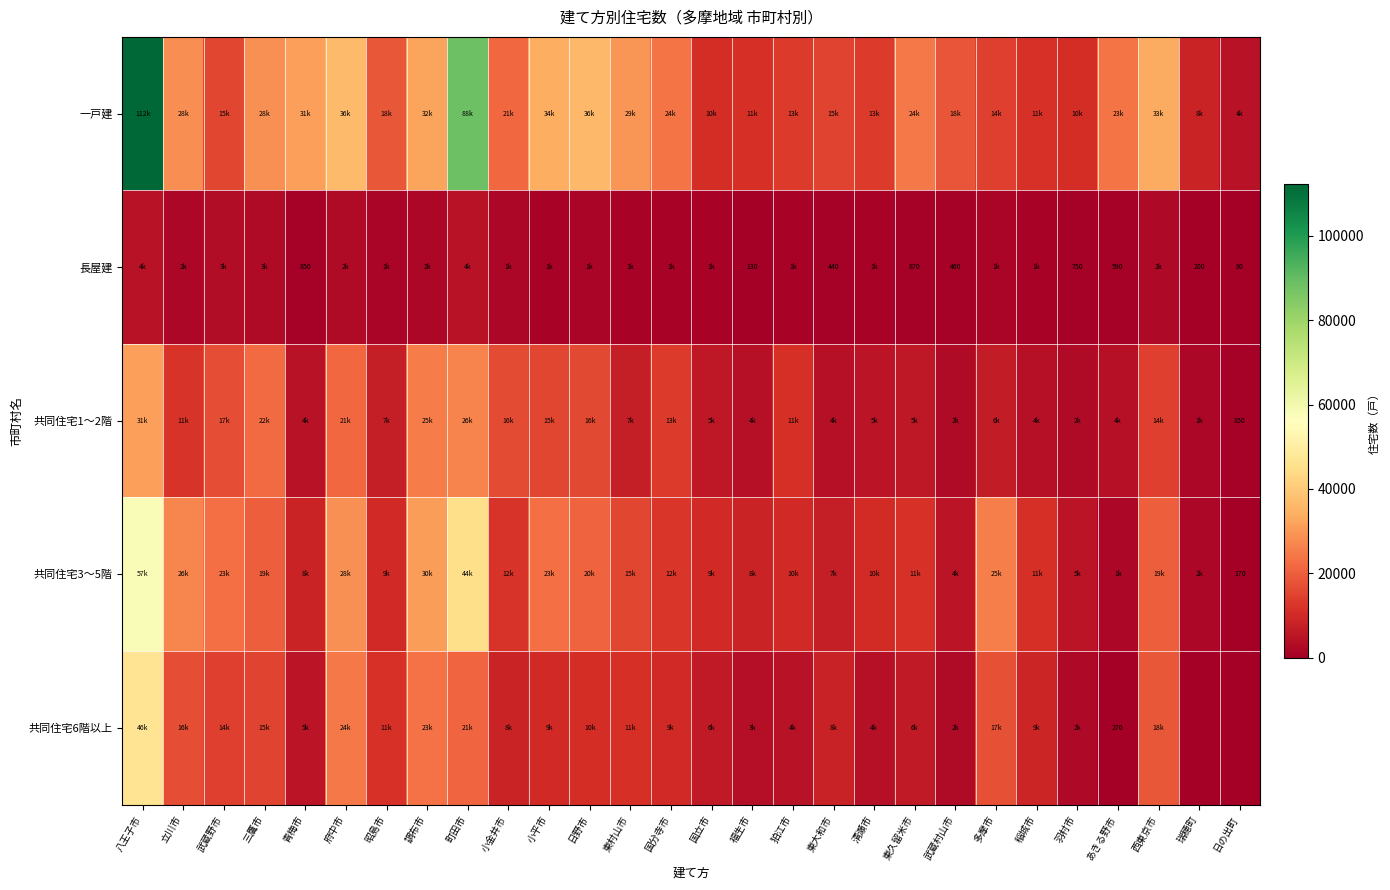

The value of 長屋建 at 東大和市 is 440. True or false?

True